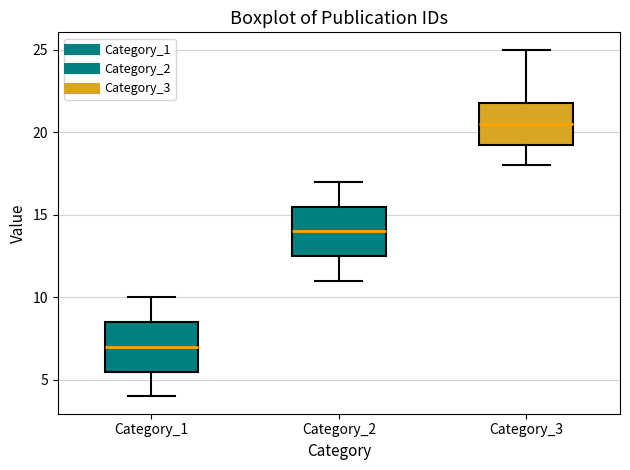

Reading left to right, read every box against the y-axis: the position of its median line, the range the box covers, and the ends of its whiskers. The values are not printed on the chart, so give them approximately, as read against the axis.

Category_1: median 7.0, box 5.5 to 8.5, whiskers 4.0 to 10.0
Category_2: median 14.0, box 12.5 to 15.5, whiskers 11.0 to 17.0
Category_3: median 20.5, box 19.5 to 22.0, whiskers 18.0 to 25.0